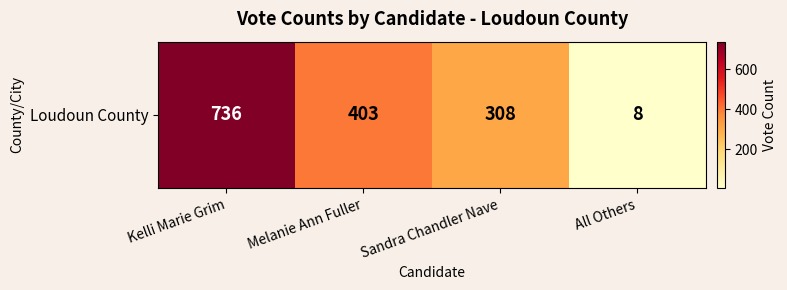

What is the difference between the maximum and minimum values?

728